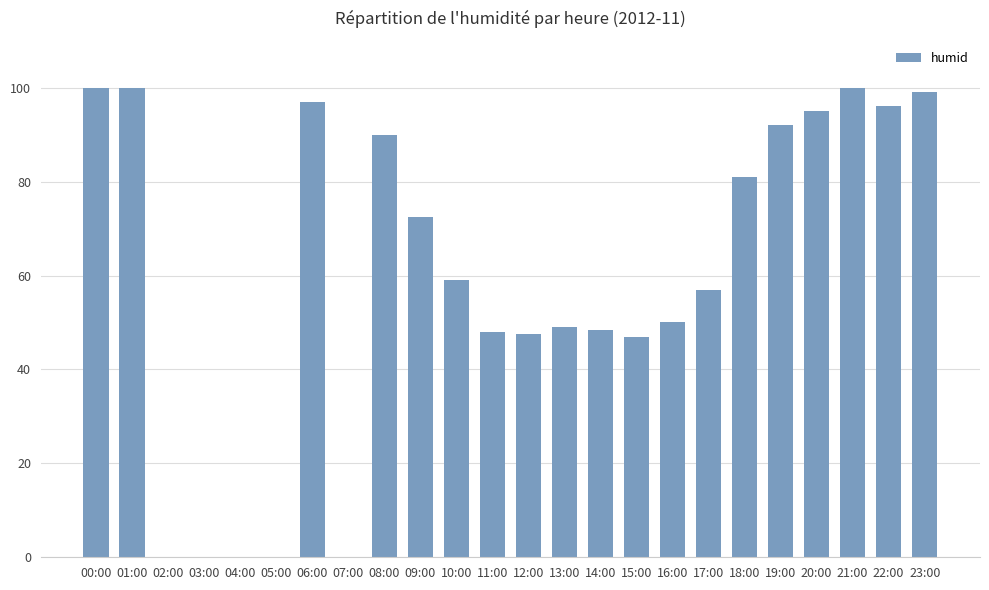

What is the sum of all values?

1428.5